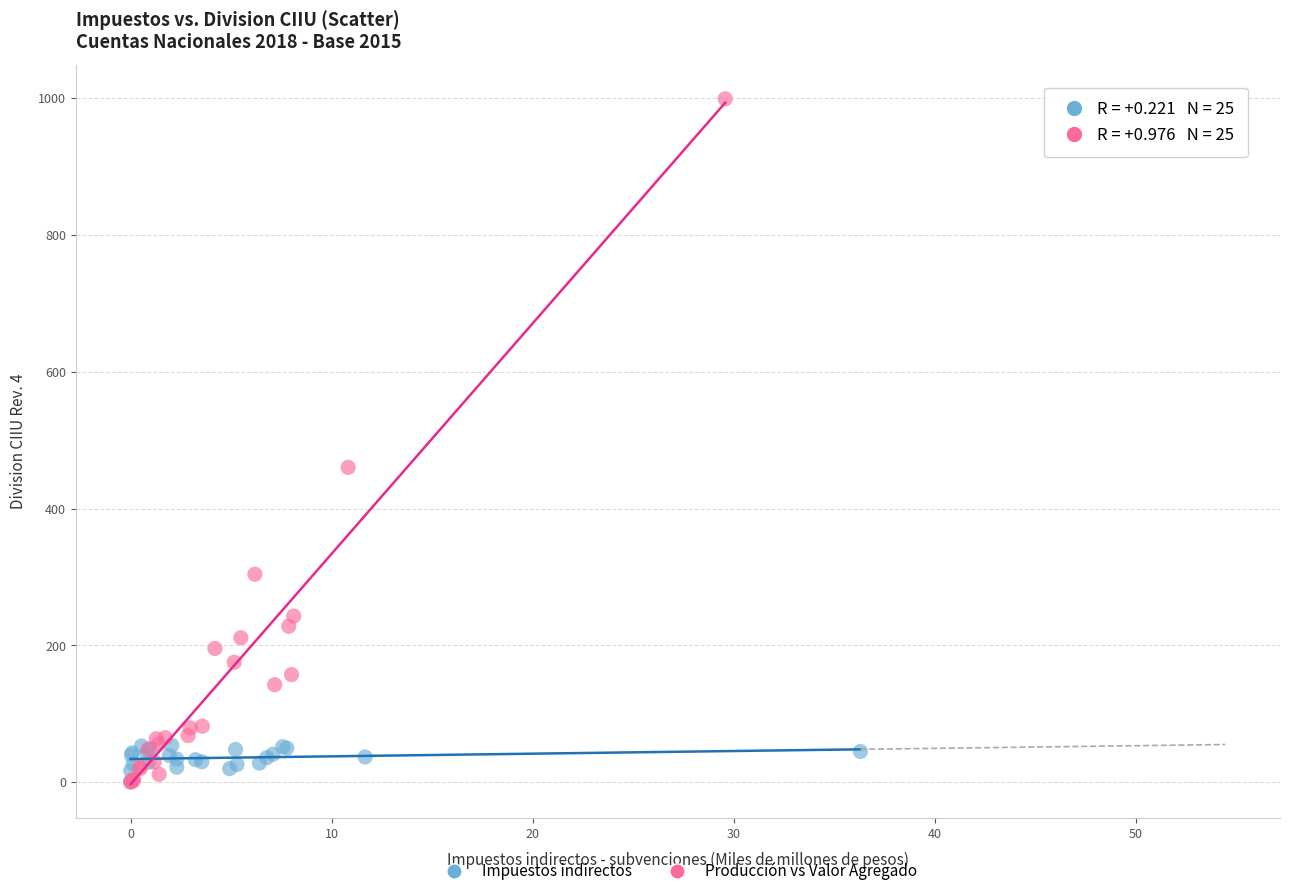

Which series reaches the maximum Y coordinate?

Producción vs Valor Agregado